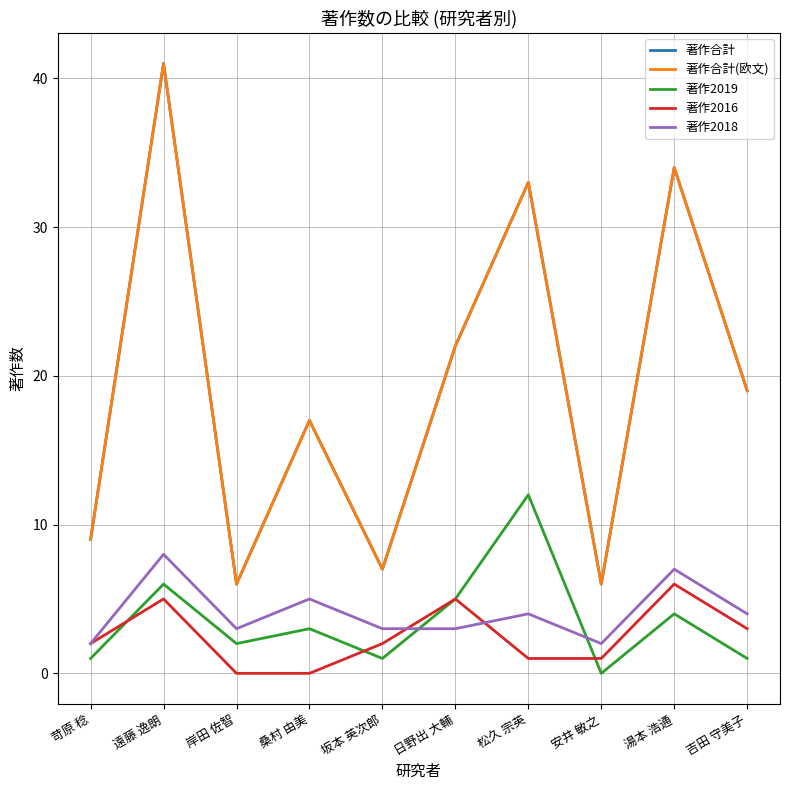

Is this an area chart (filled region under the line)?

No